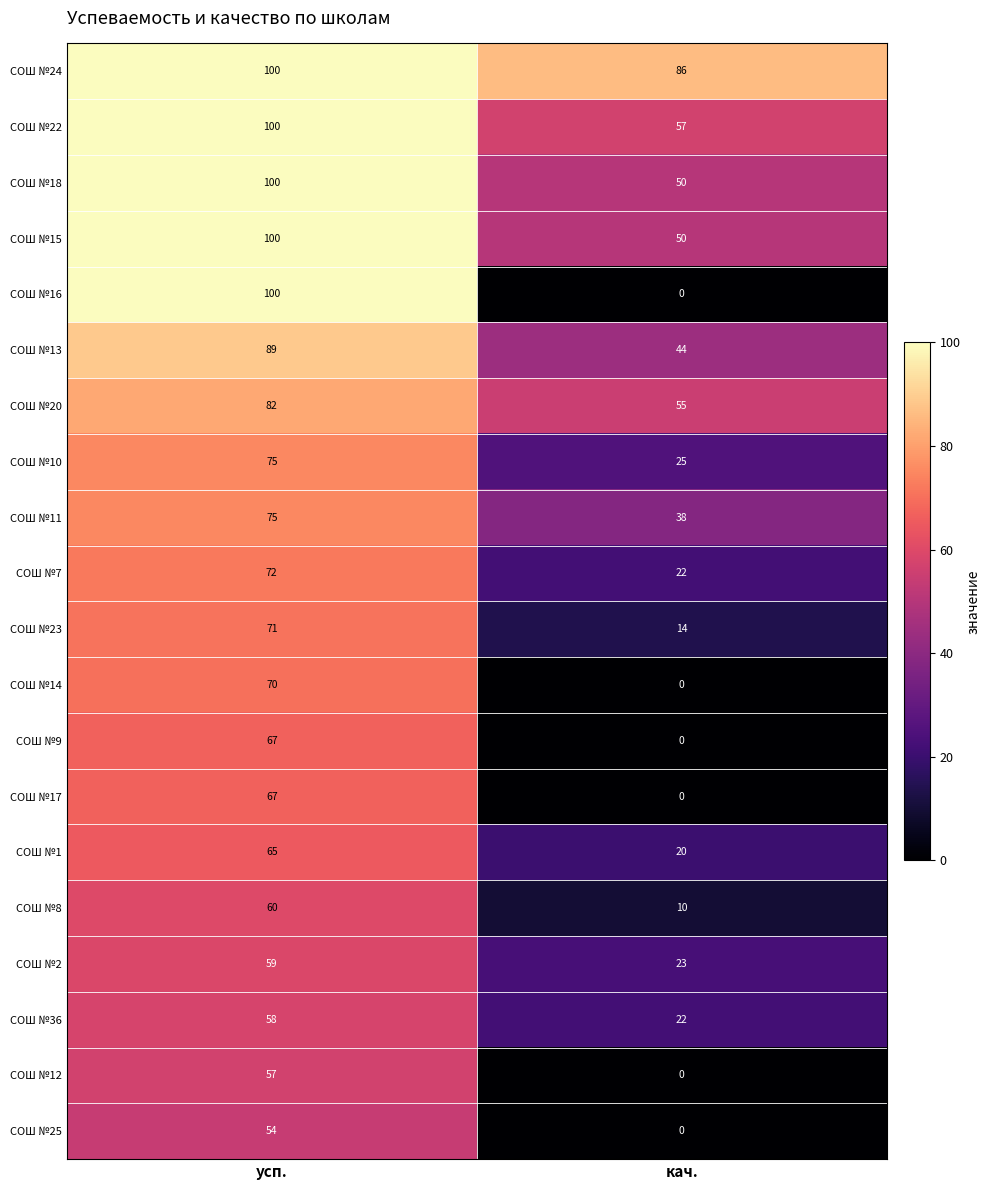

Which category has the highest value across all series?

усп.